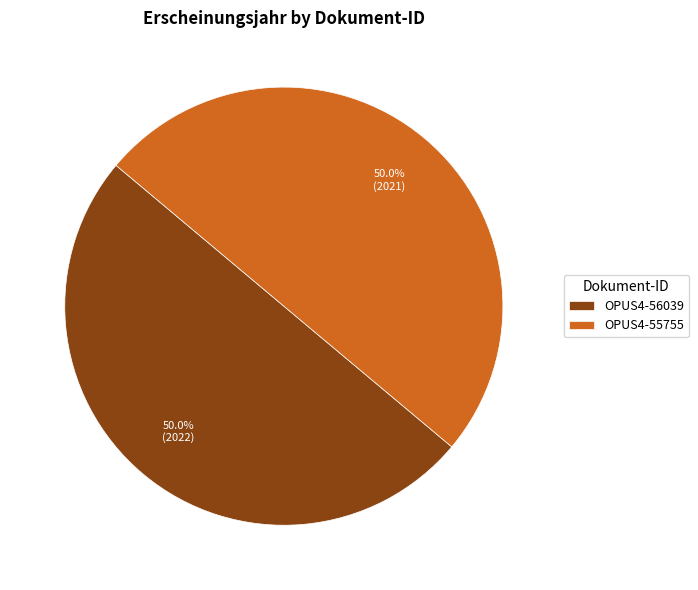

Approximately how many times larger is the value at OPUS4-55755 compared to OPUS4-56039?

1.0